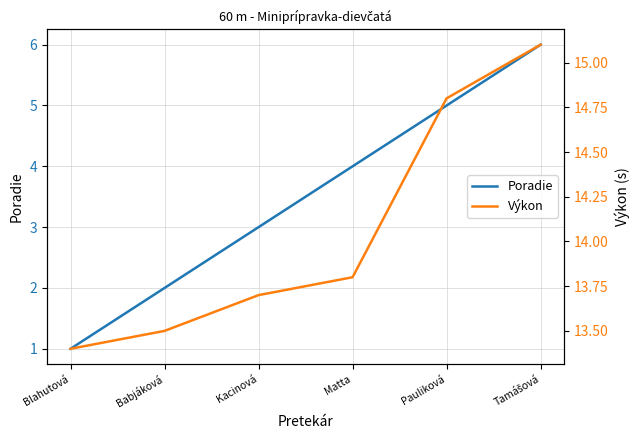

List the series in order of their peak value, highest first.

Výkon, Poradie